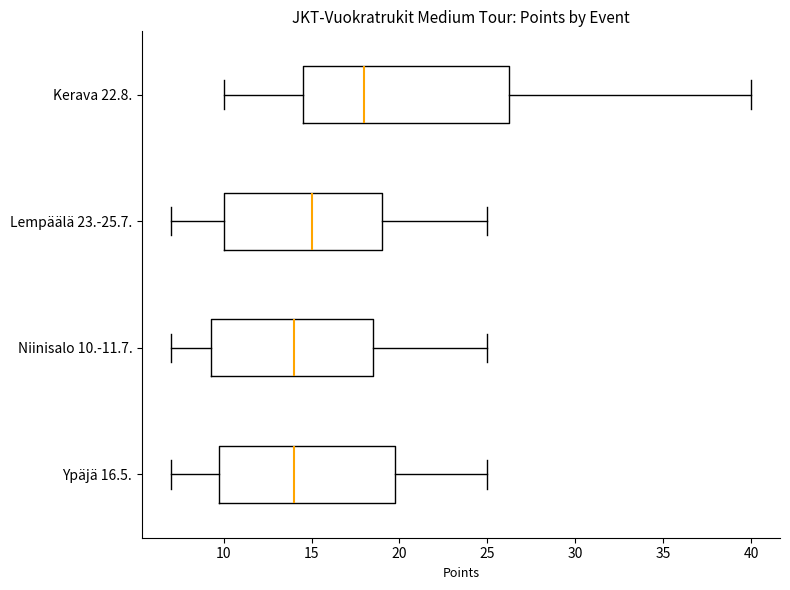

Reading bottom to top, transcribe this box plot: for each box, give where its median line is, the range the box spans, and where its two whiskers end, as read against the x-axis. The values are not printed on the chart, so give them approximately, as read against the axis.

Ypäjä 16.5.: median 14.0, box 10.0 to 20.0, whiskers 7.0 to 25.0
Niinisalo 10.-11.7.: median 14.0, box 9.5 to 18.5, whiskers 7.0 to 25.0
Lempäälä 23.-25.7.: median 15.0, box 10.0 to 19.0, whiskers 7.0 to 25.0
Kerava 22.8.: median 18.0, box 14.5 to 26.5, whiskers 10.0 to 40.0